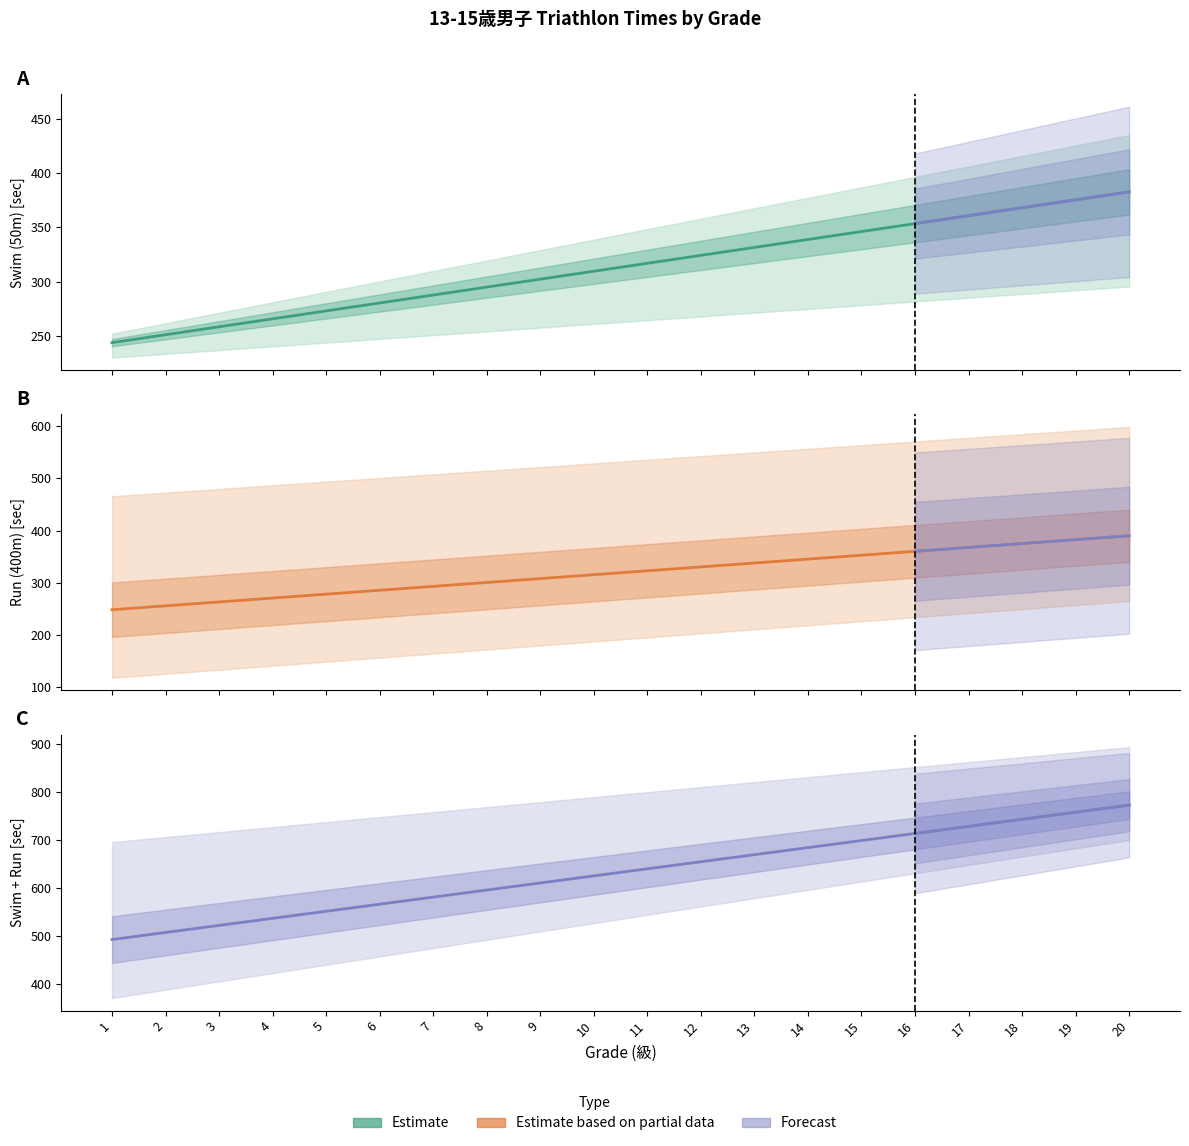

True or false: Swim (50m) (Mean) has a value of 131.1 at 7.

False